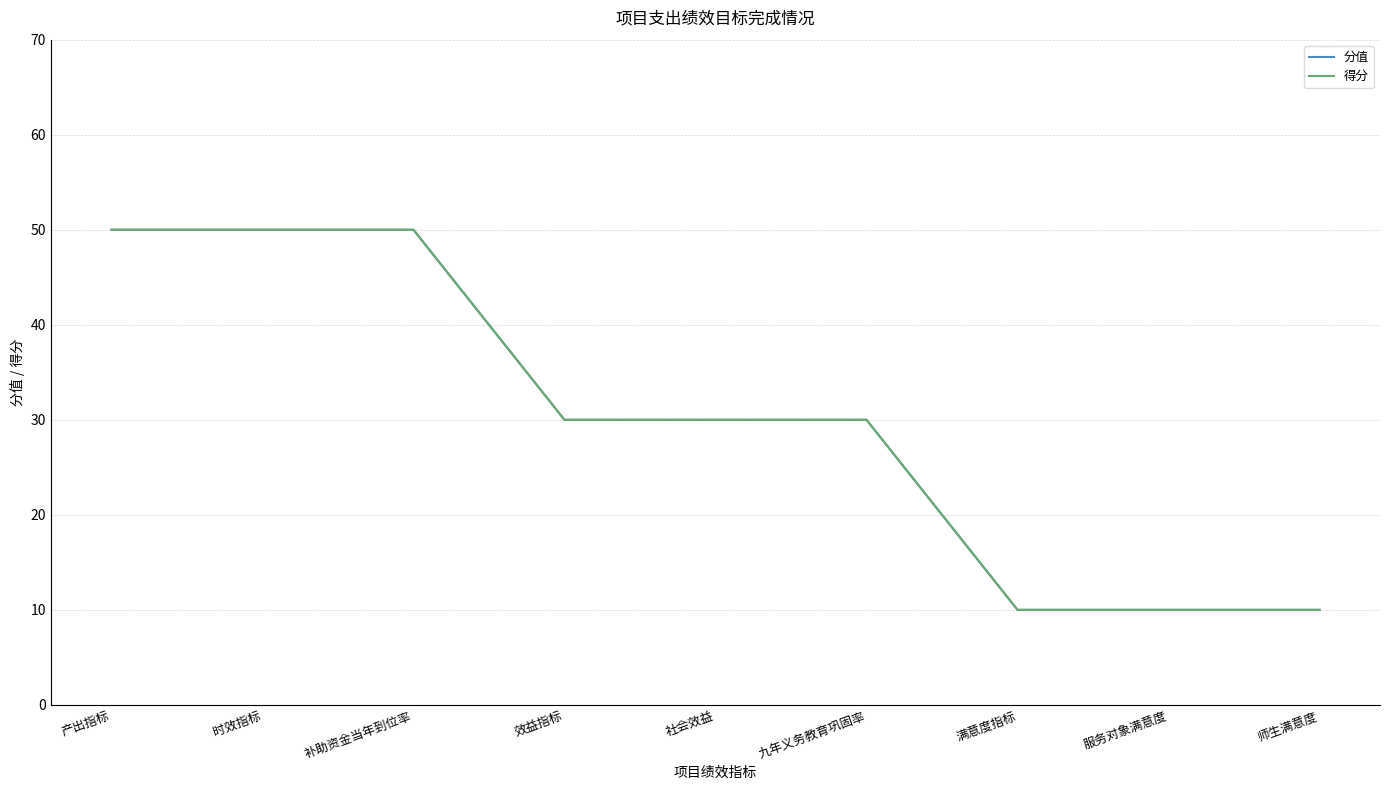

The 分值 series shows 50 at 时效指标. True or false?

True